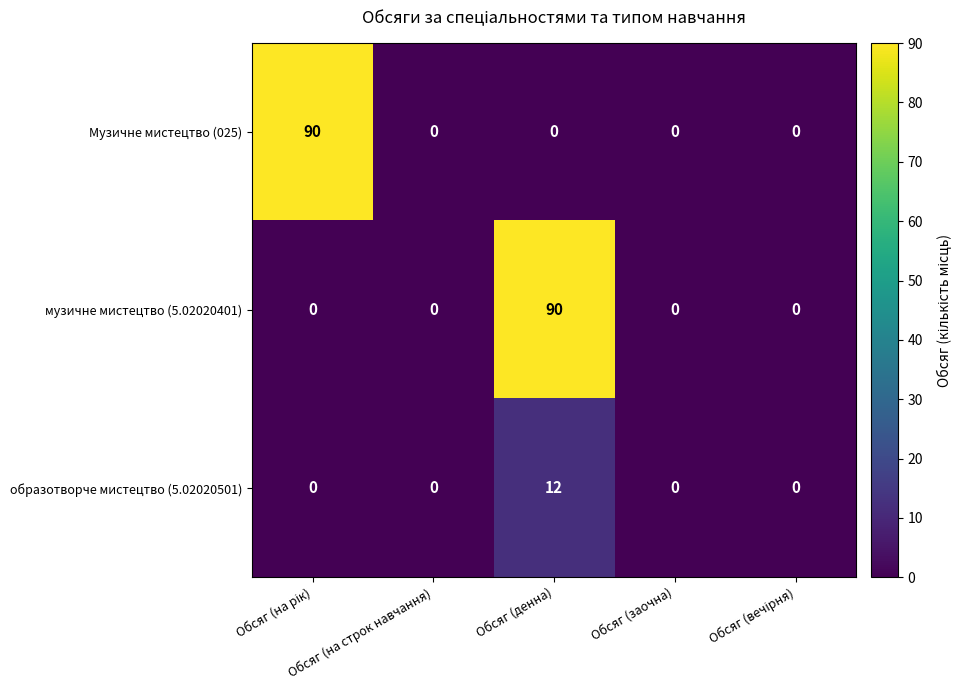

What is the sum of all образотворче мистецтво (5.02020501) values?

12